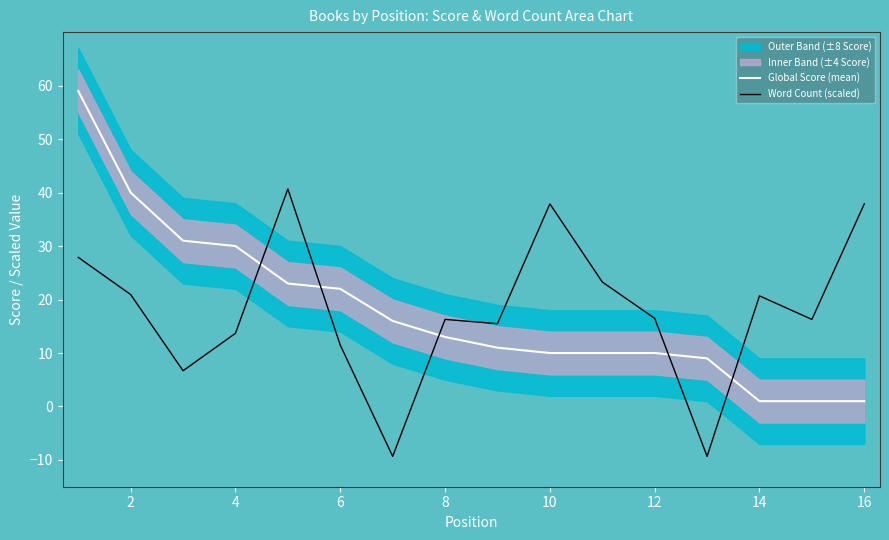

What is the maximum value for Word Count (scaled)?

40.7